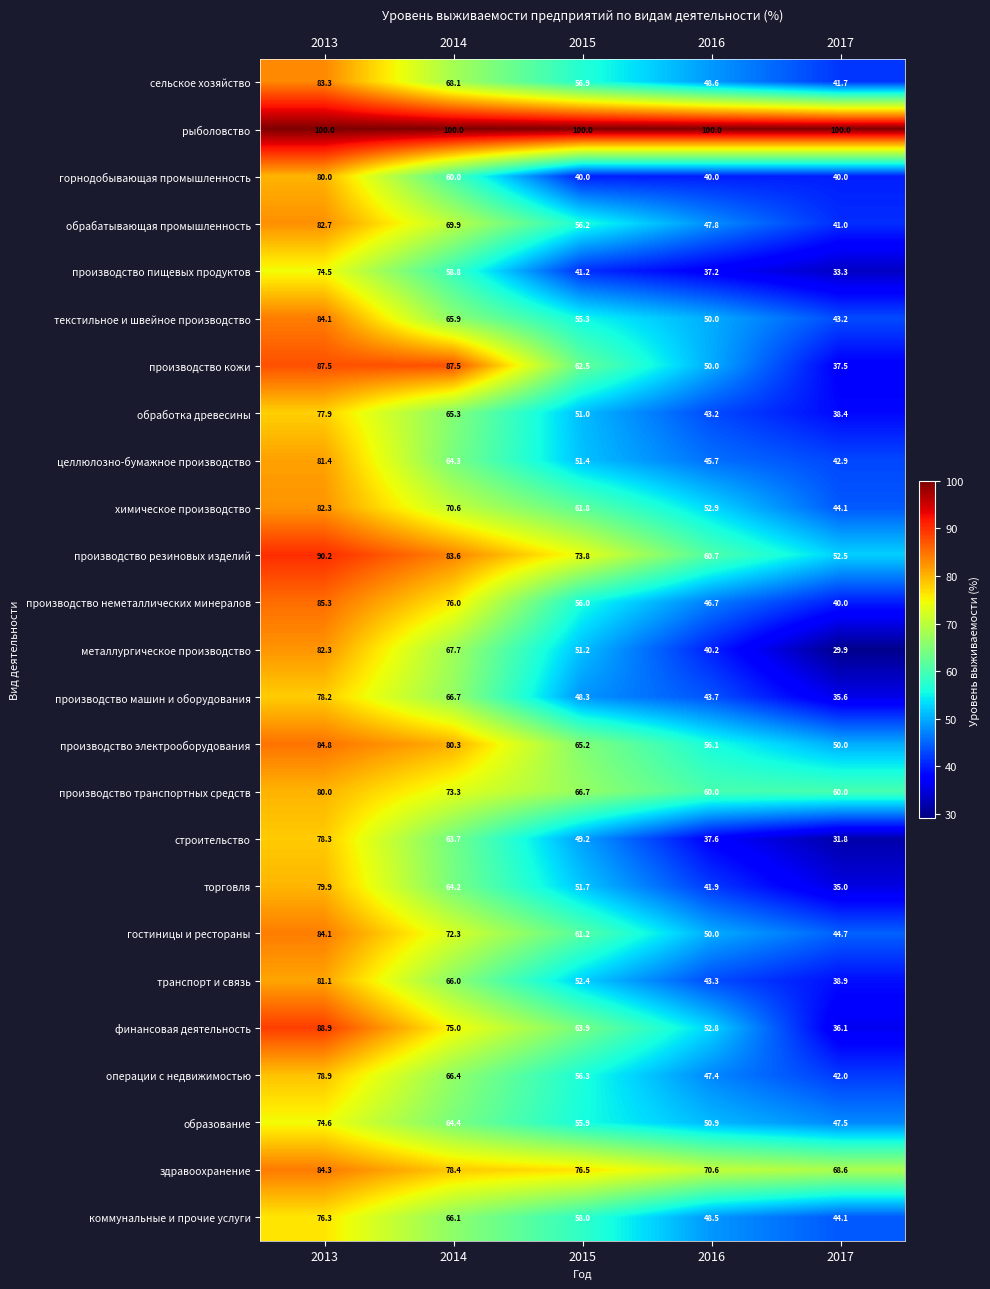

At 2014, list the series in order from largest to smallest.

рыболовство, производство кожи, производство резиновых изделий, производство электрооборудования, здравоохранение, производство неметаллических минералов, финансовая деятельность, производство транспортных средств, гостиницы и рестораны, химическое производство, обрабатывающая промышленность, сельское хозяйство, металлургическое производство, производство машин и оборудования, операции с недвижимостью, коммунальные и прочие услуги, транспорт и связь, текстильное и швейное производство, обработка древесины, образование, целлюлозно-бумажное производство, торговля, строительство, горнодобывающая промышленность, производство пищевых продуктов